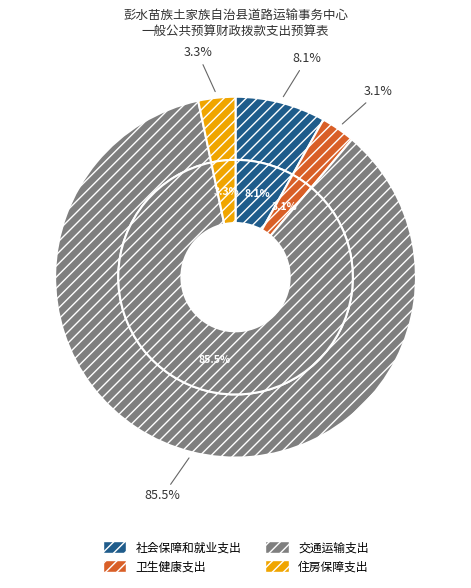

Rank the categories by value from highest to lowest.

交通运输支出, 社会保障和就业支出, 住房保障支出, 卫生健康支出